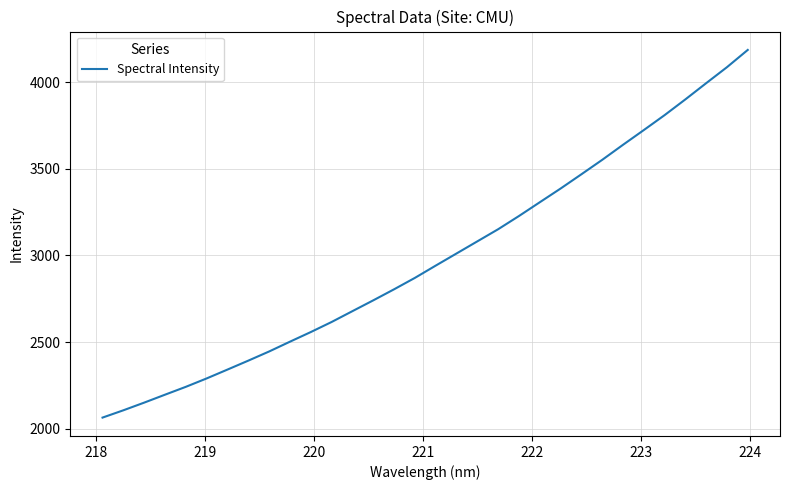

What is the minimum value shown in the chart?

2064.5